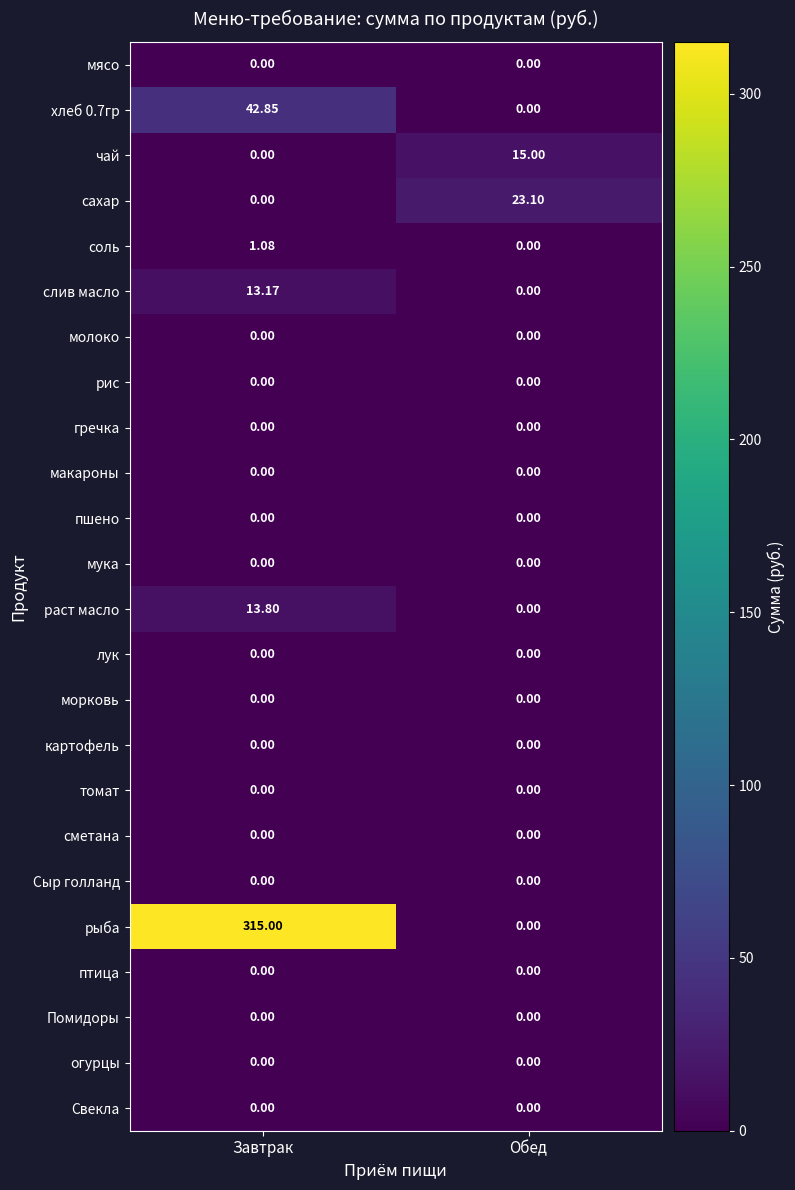

At which label does хлеб 0.7гр reach its minimum?

Обед